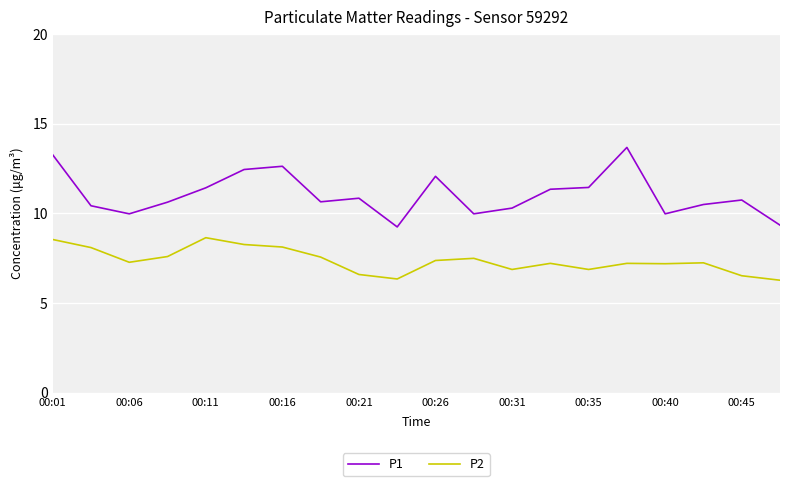

Does the chart display data point markers on the line(s)?

No